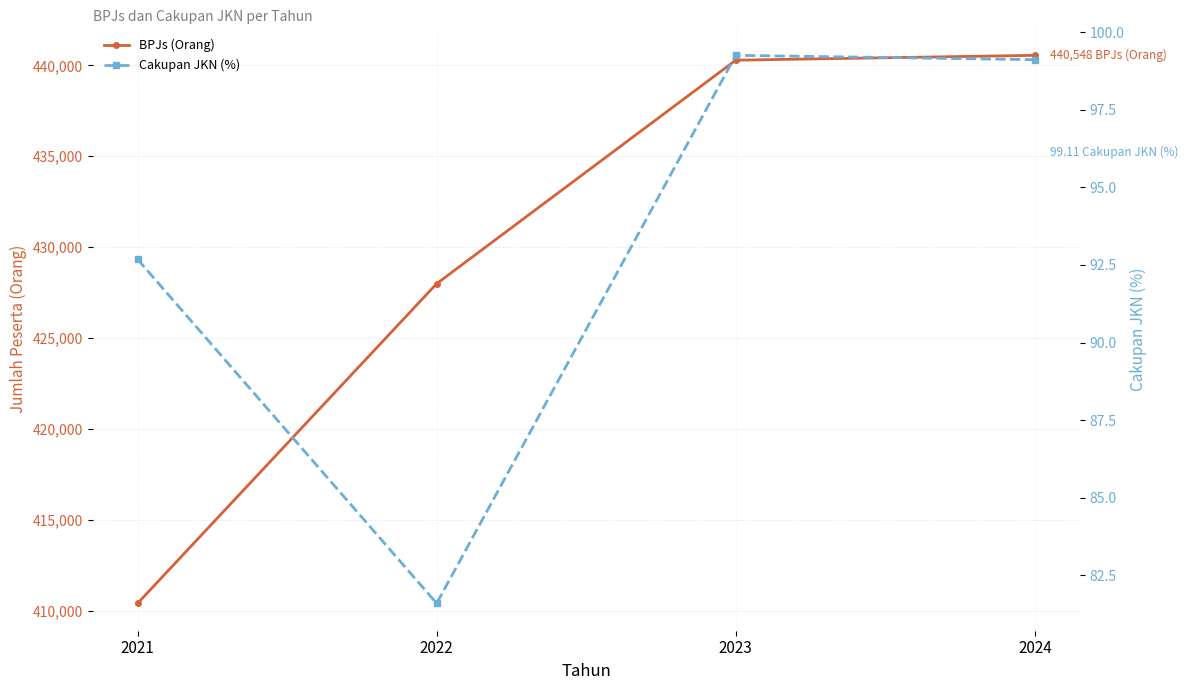

What is the value of the BPJs (Orang) point at the 1st from the left?

410428.0